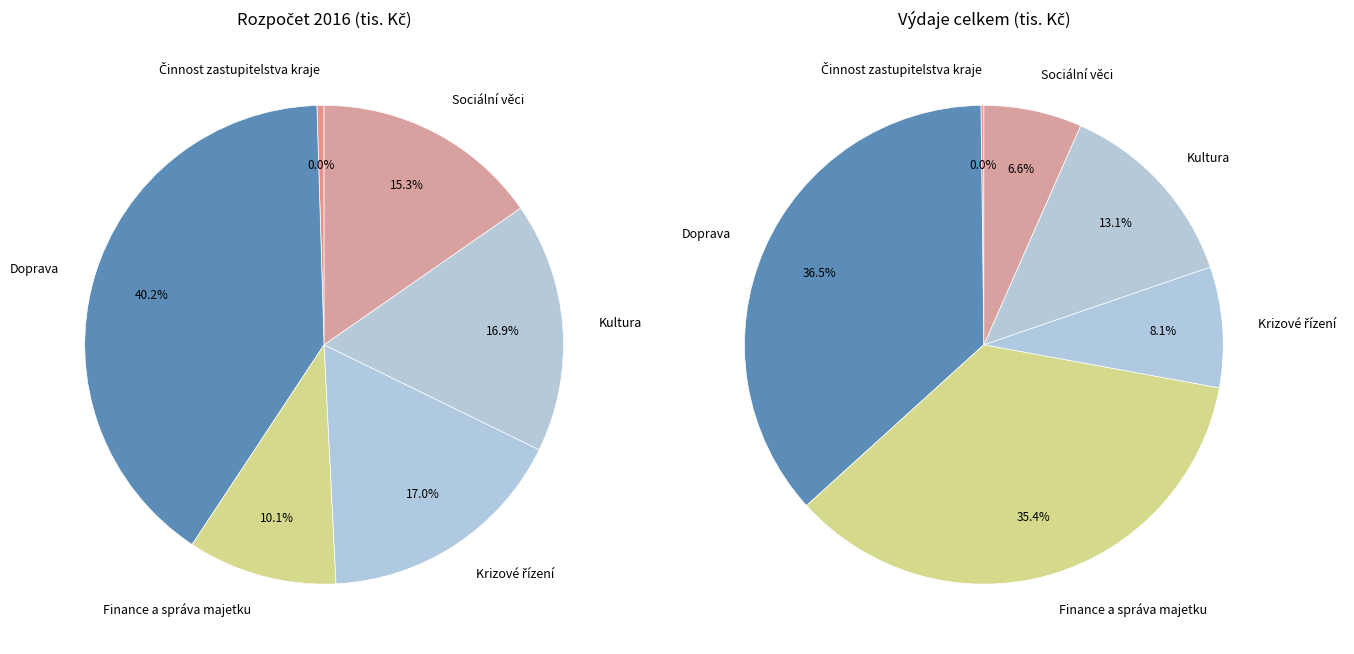

Which category has the smallest portion of the pie?

Činnost zastupitelstva kraje